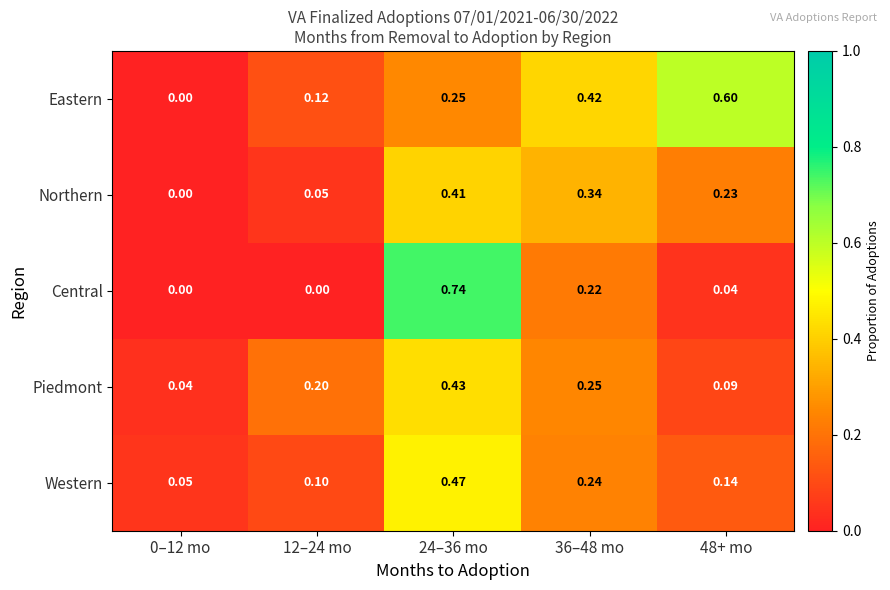

Which series has the largest total across all categories?

Eastern